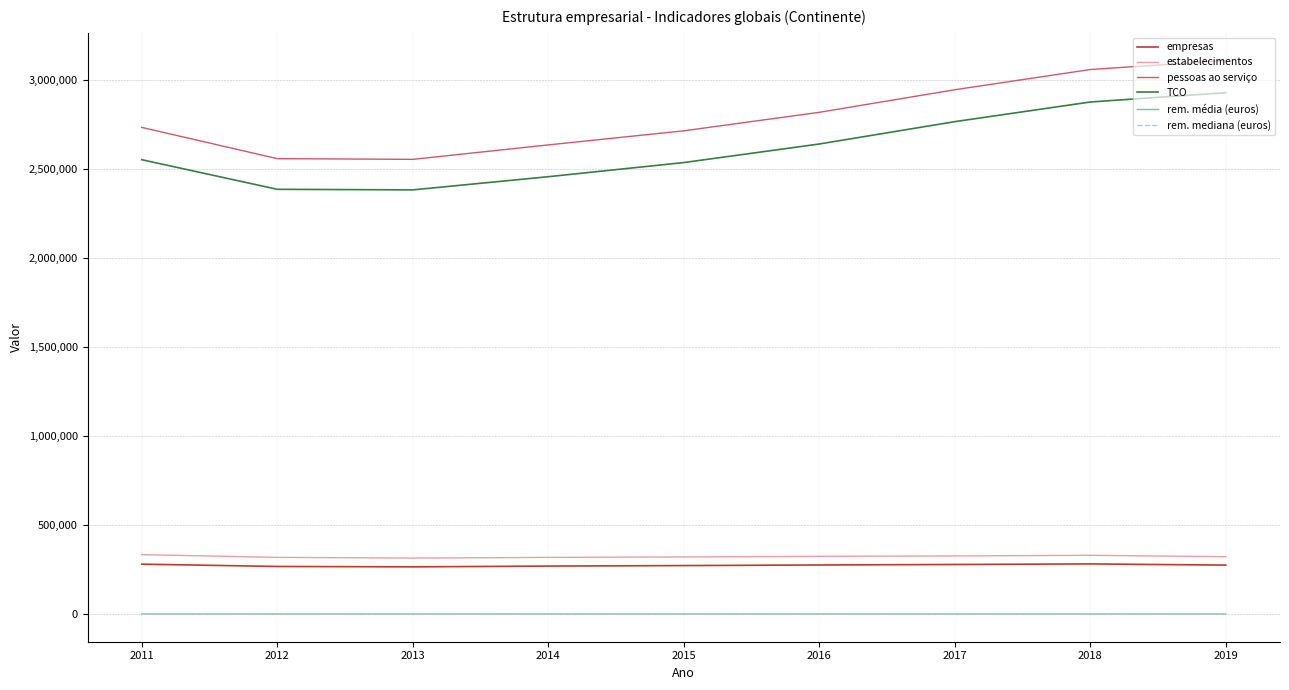

What is the sum of the rem. média (euros) values at 2016 and 2012?

1840.0